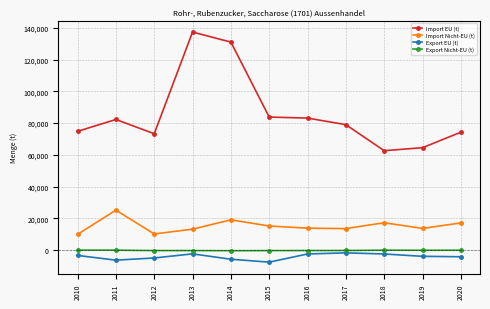

What is the minimum value shown in the chart?

-7660